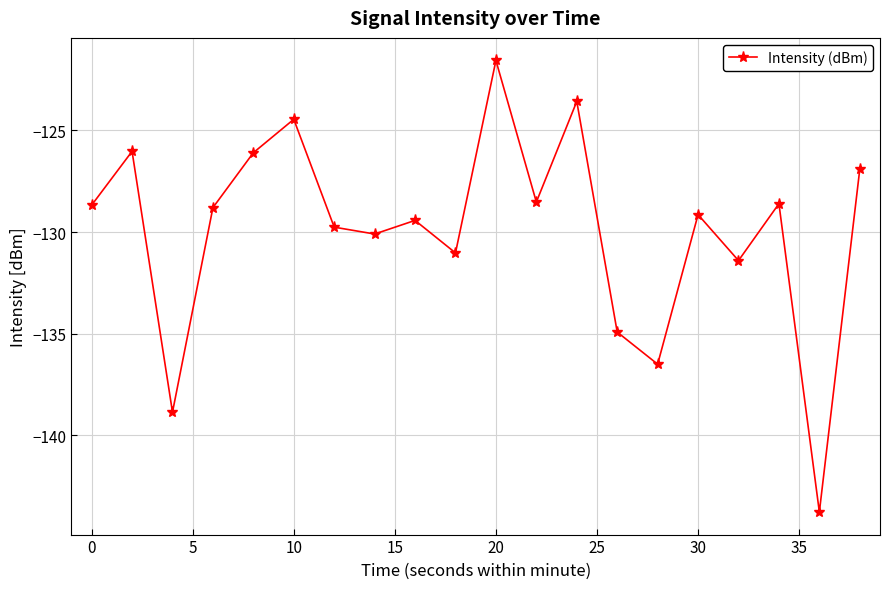

How many points are lower than both their immediate neighbors (excluding endpoints)?

7